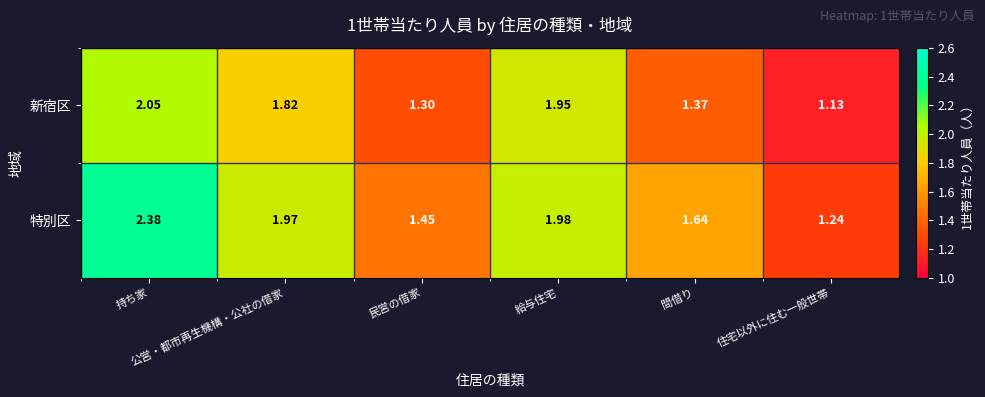

Which series has the largest total across all categories?

特別区